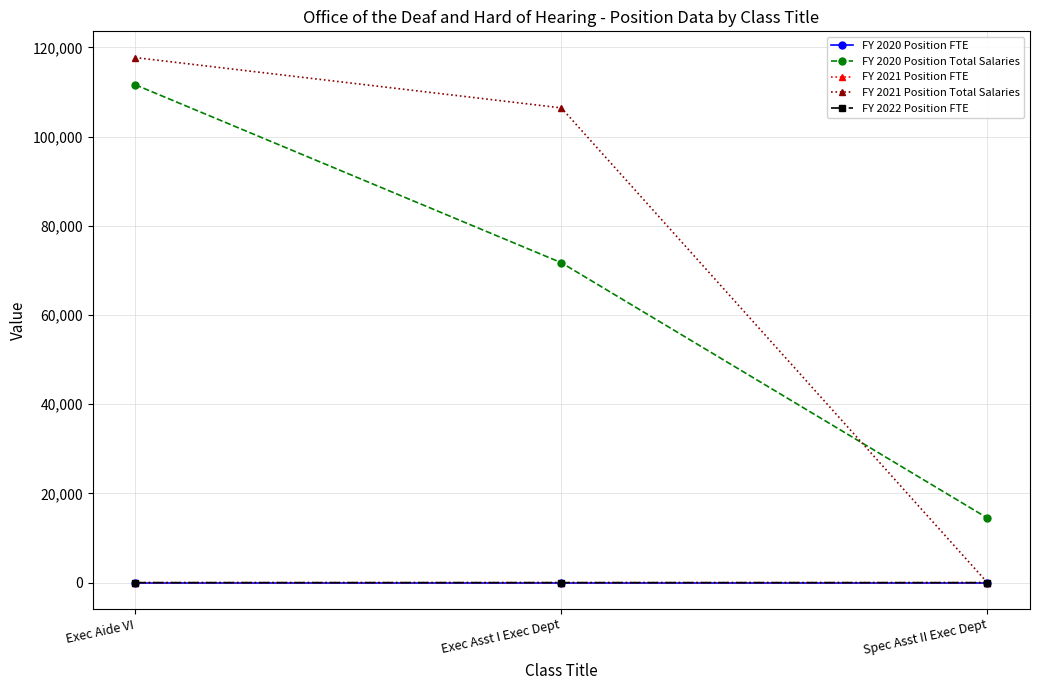

Count the FY 2022 Position FTE values in the range 0 to 2.

3